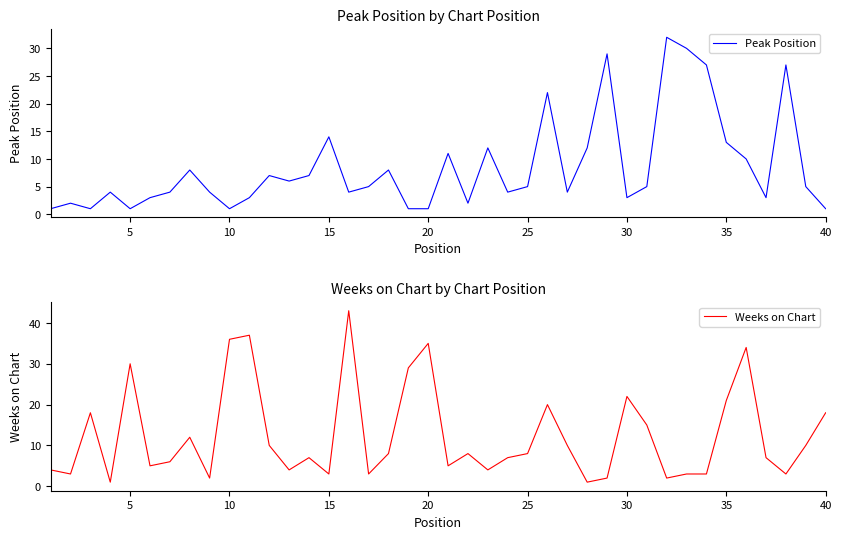

At which label is Peak Position closest to 16?

15